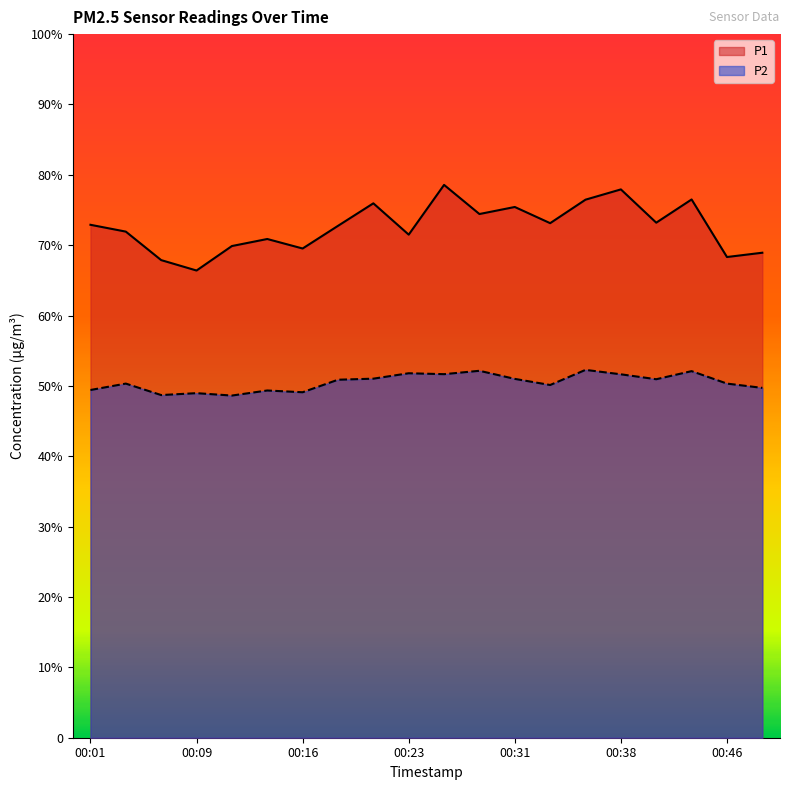

What is the maximum value for P2?

52.3